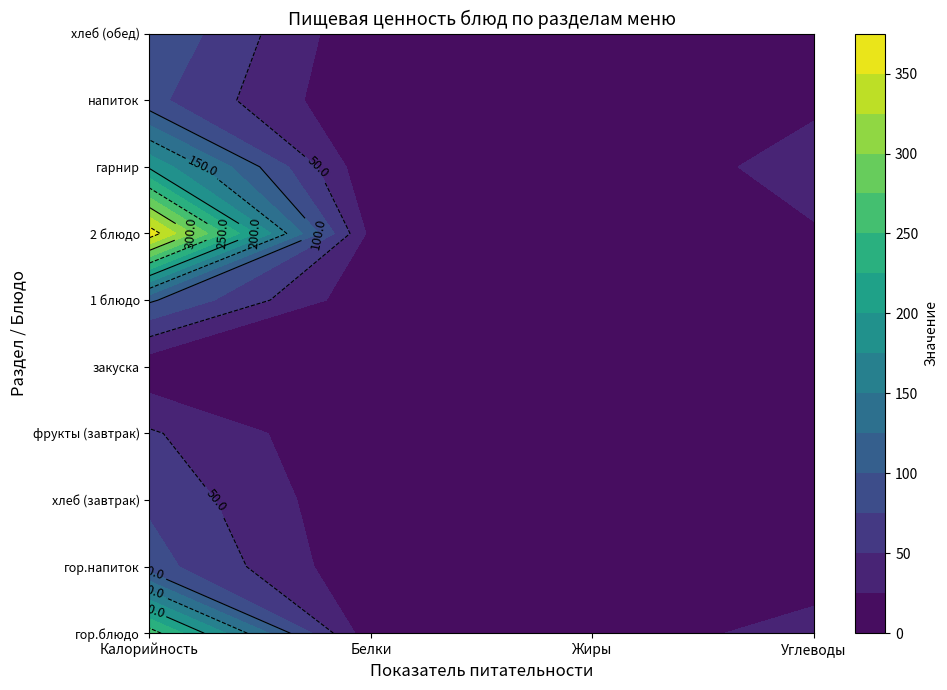

The хлеб (обед) series shows 9 at Жиры. True or false?

True